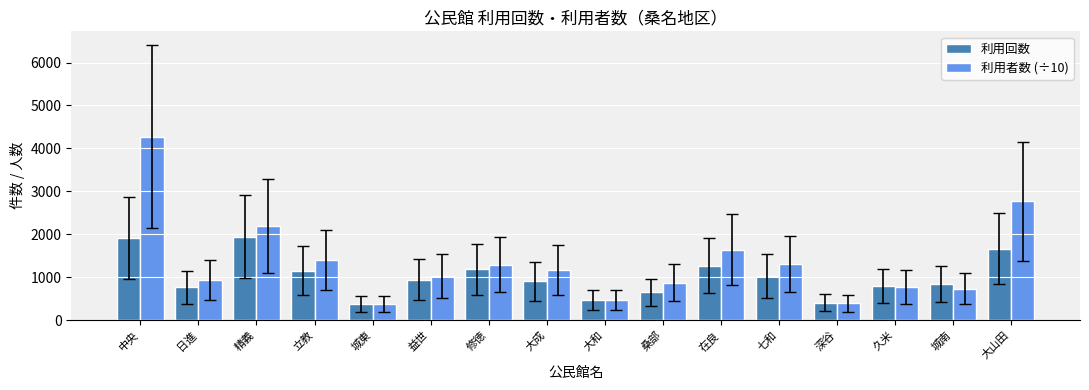

What is the sum of the 利用者数 (÷10) values at 大成 and 修徳?

2455.4